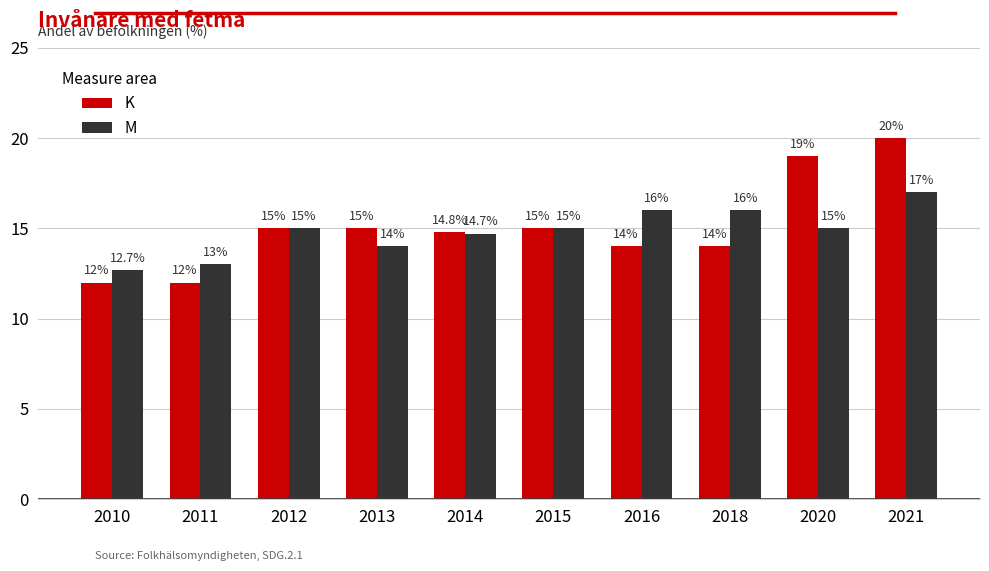

Is it true that K equals 15.0 at 2015?

True